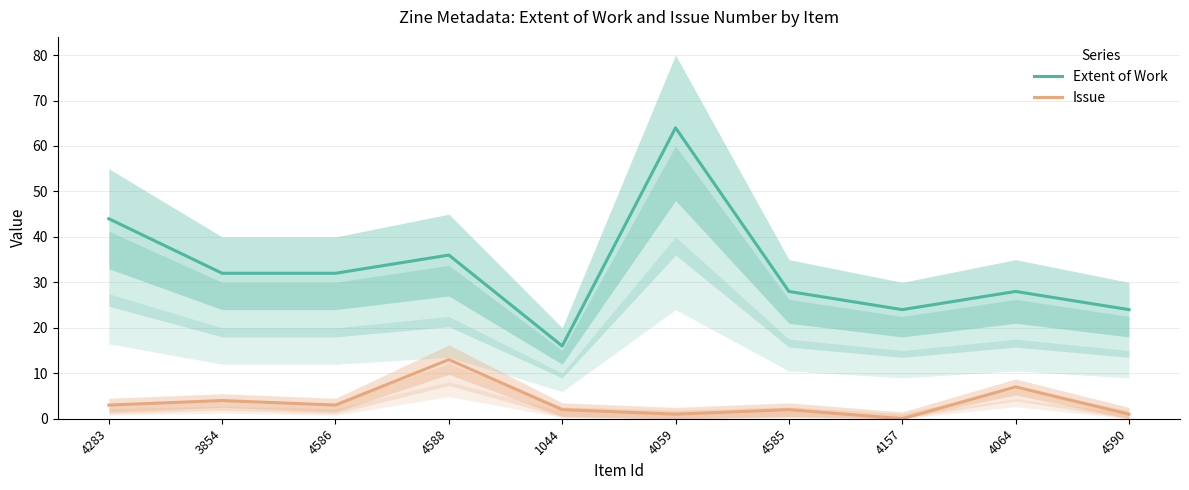

What is the difference between the maximum and minimum values in the Issue series?

13